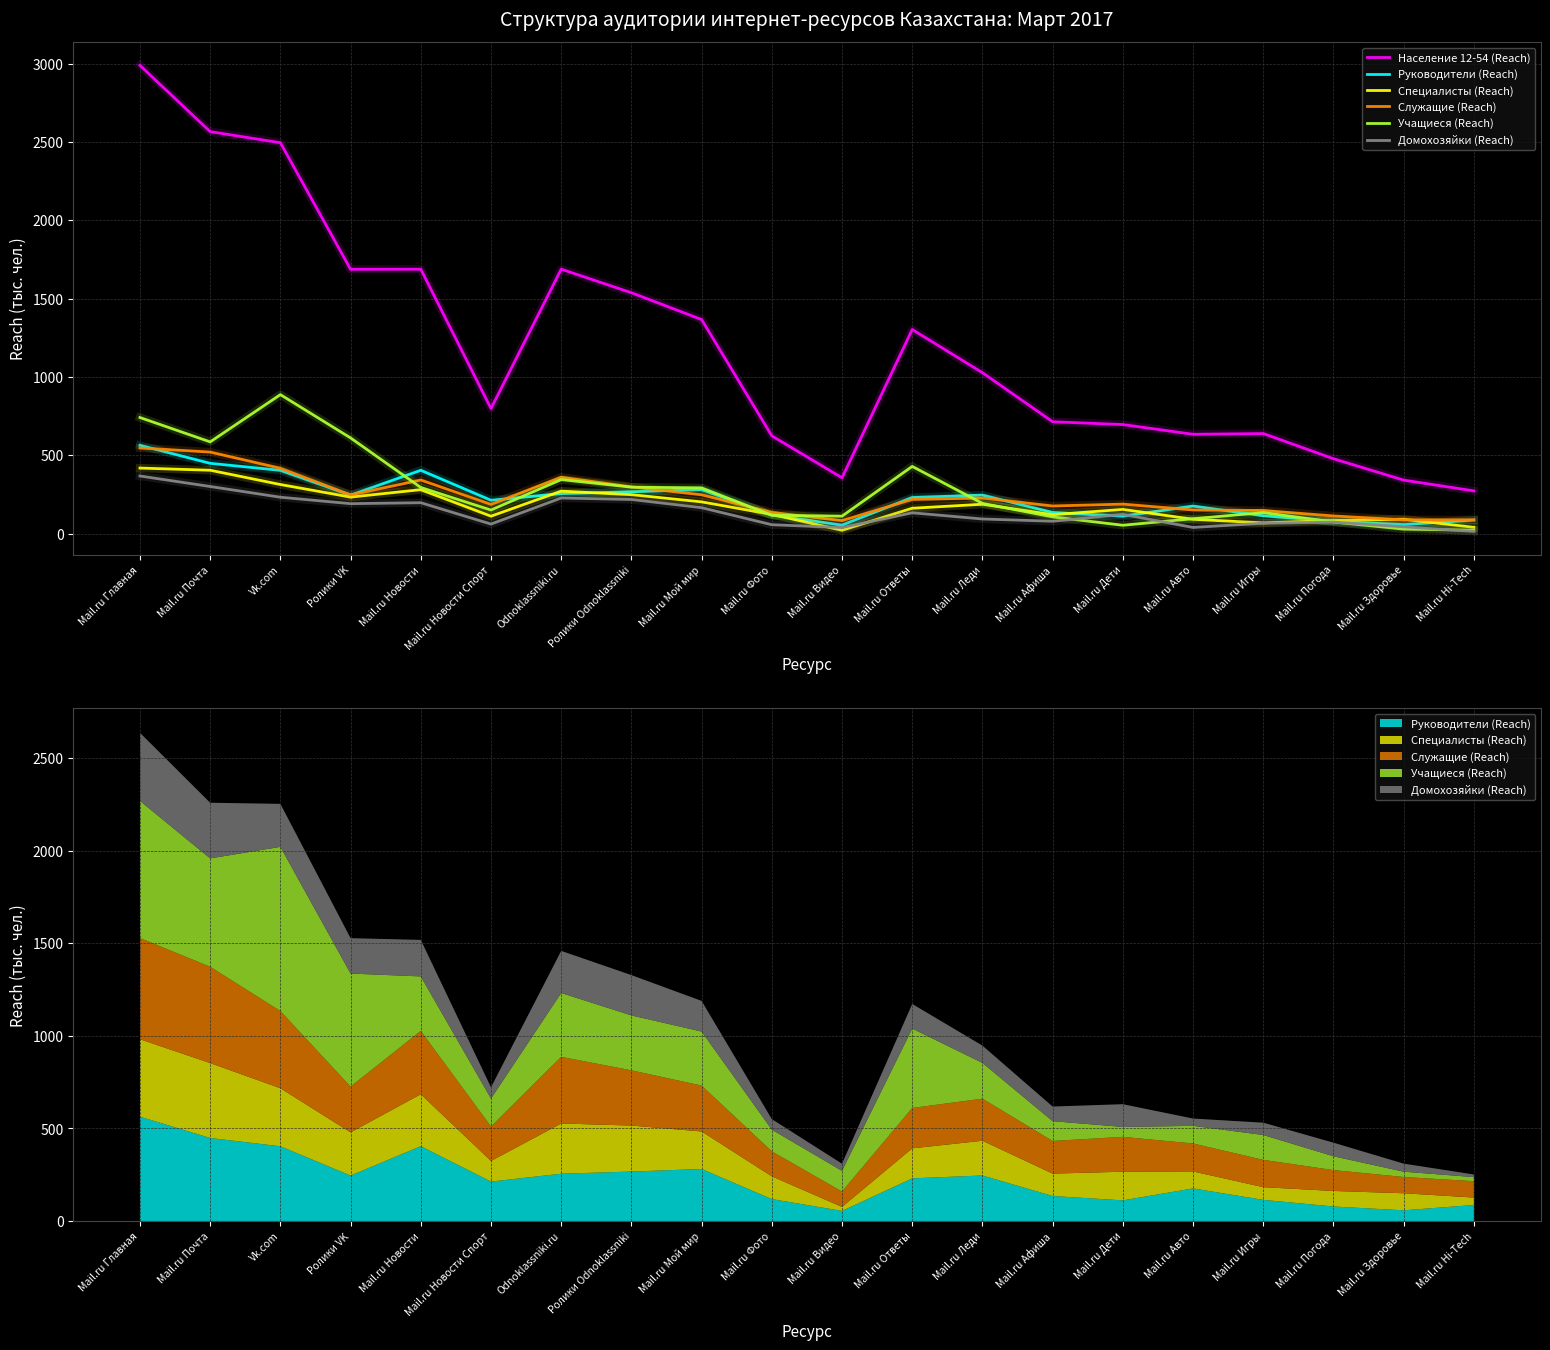

The Население 12-54 (Reach) series shows 708.6 at Odnoklassniki.ru. True or false?

False